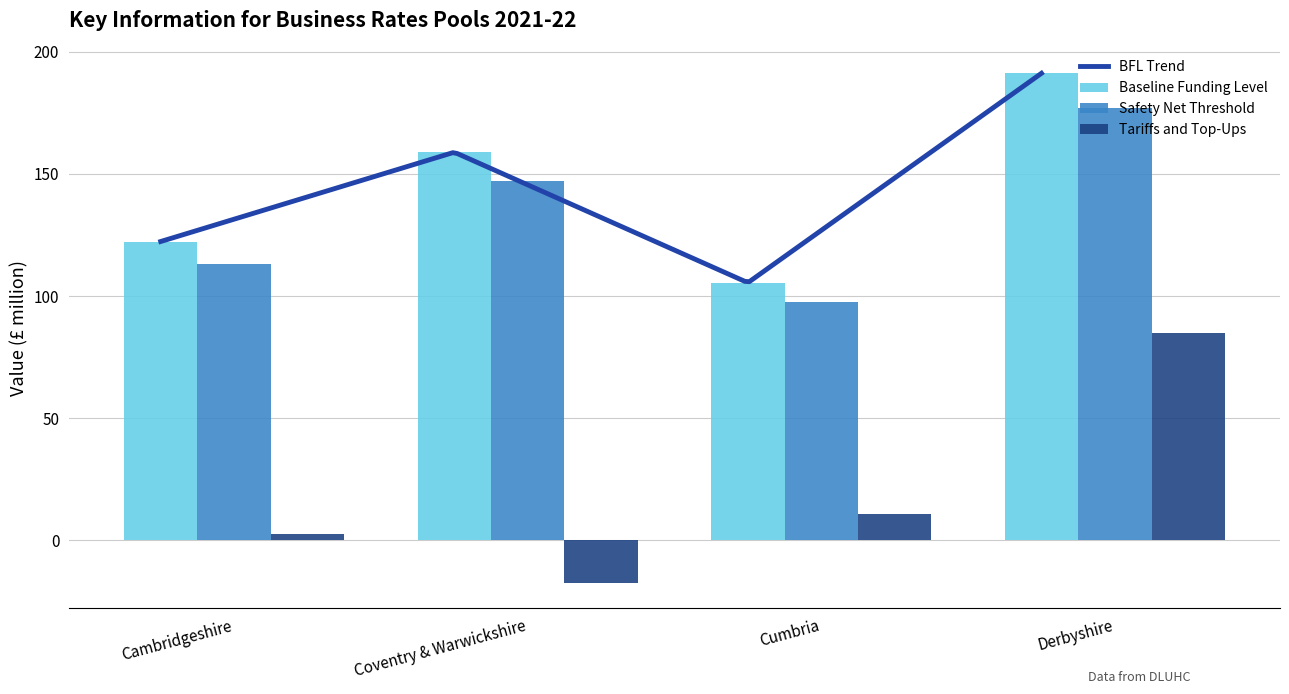

What is the total value across all series at Derbyshire?

452.8